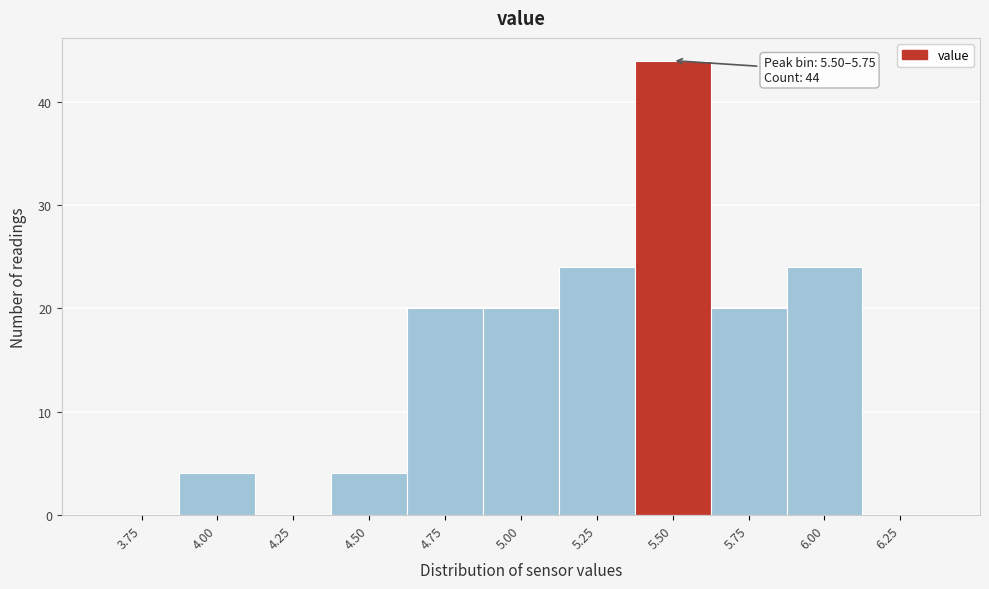

Reading right to left, what are all the values shown in this chart?

6.25=0	6.00=24	5.75=20	5.50=44	5.25=24	5.00=20	4.75=20	4.50=4	4.25=0	4.00=4	3.75=0